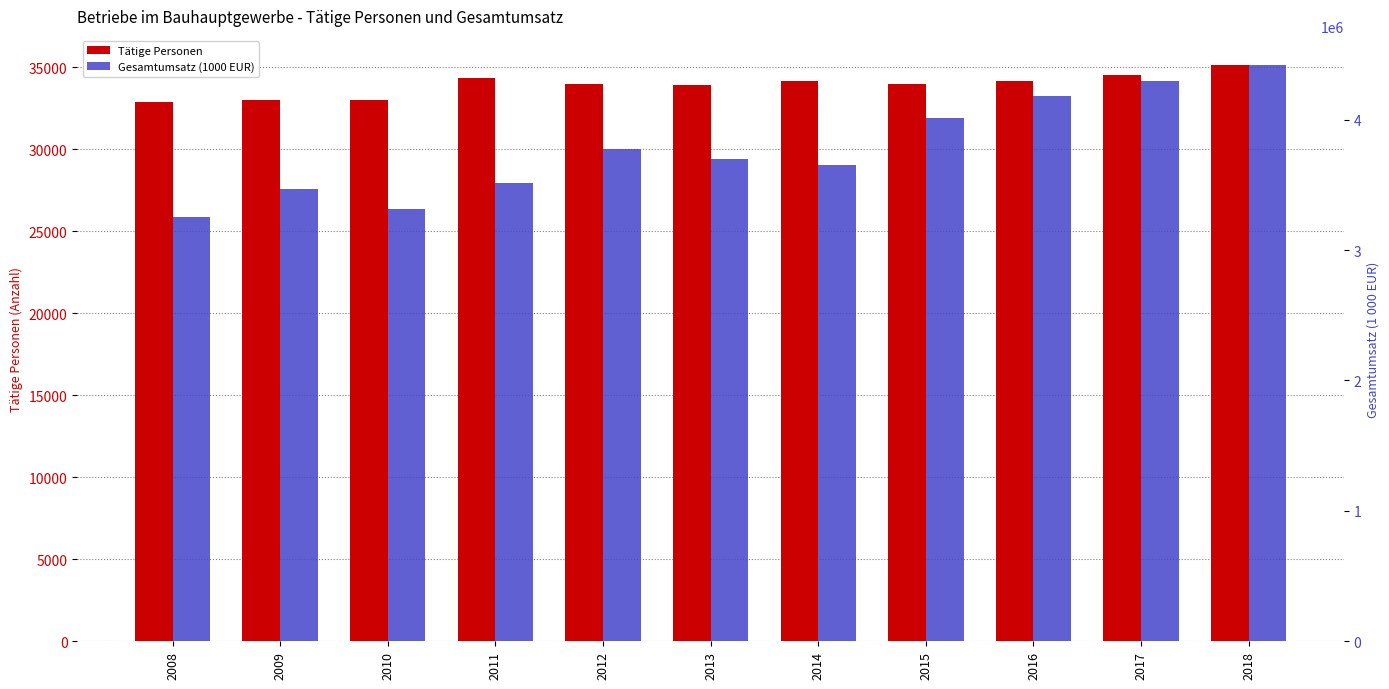

Are the bars horizontal?

No